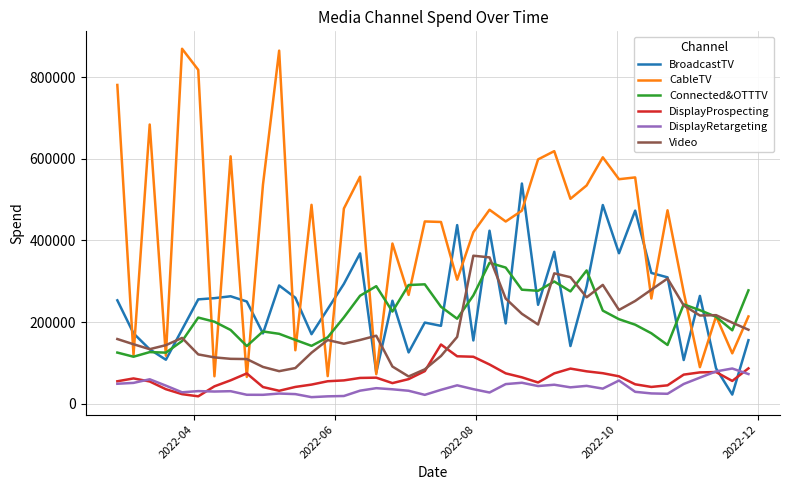

Which series ends up on top after the final intersection of DisplayProspecting and CableTV?

CableTV